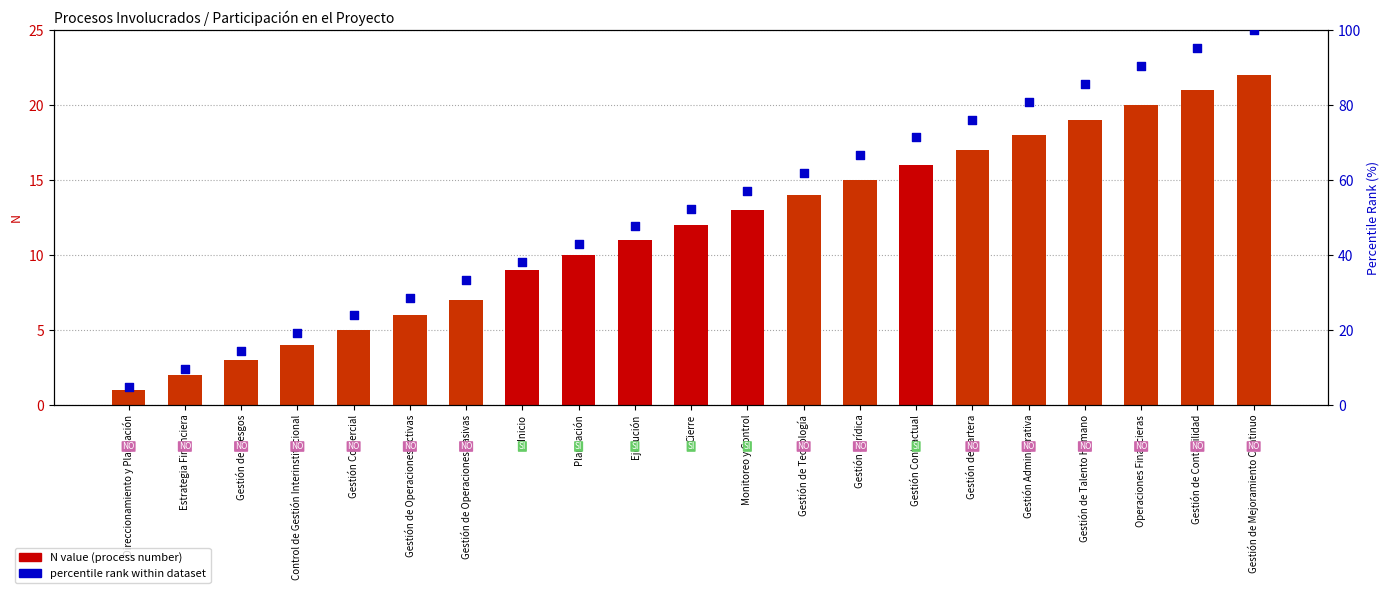

At which category is the sum across all series the highest?

Gestión de Mejoramiento Continuo